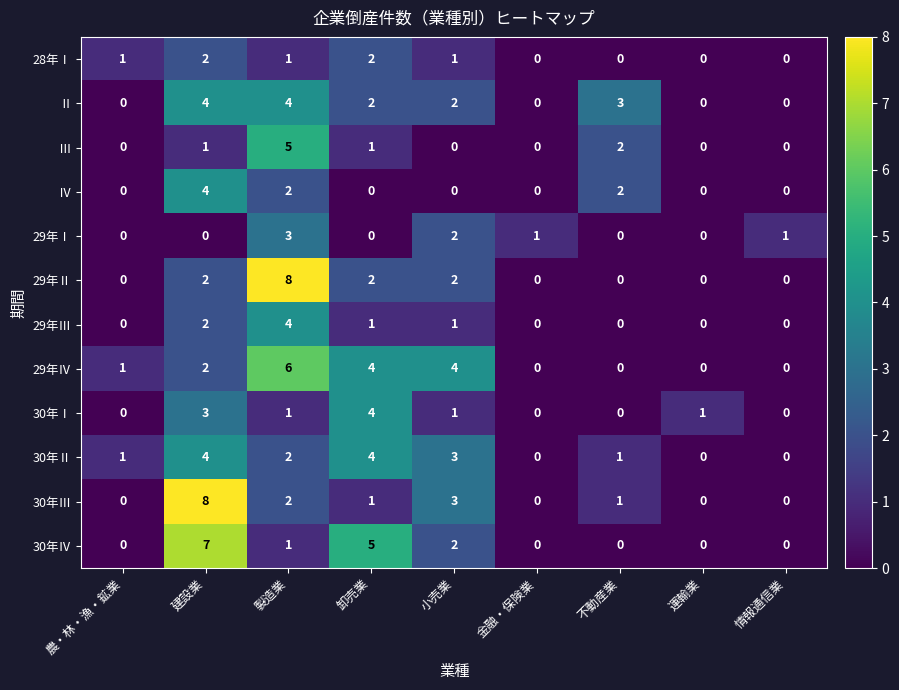

What is the spread (max minus min) of values at 小売業?

4